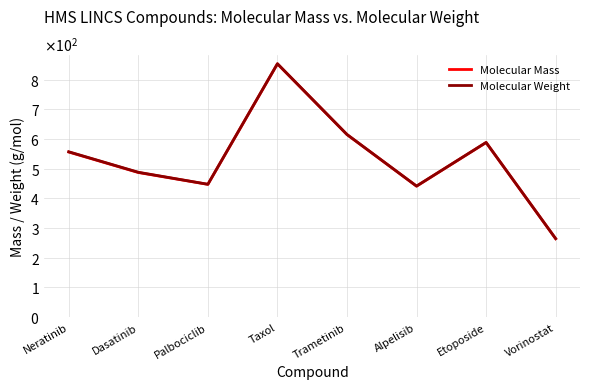

True or false: Molecular Mass and Molecular Weight intersect in this chart.

False